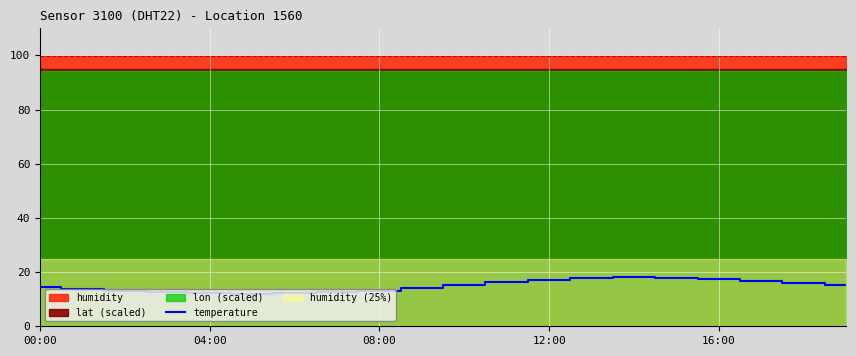

Where is the data nearest to the value 15?

19